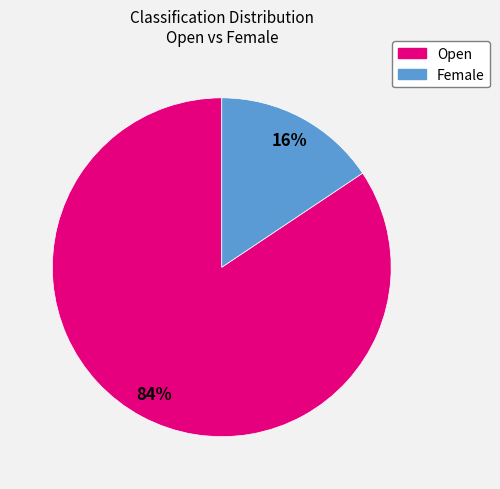

Which category accounts for the majority?

Open